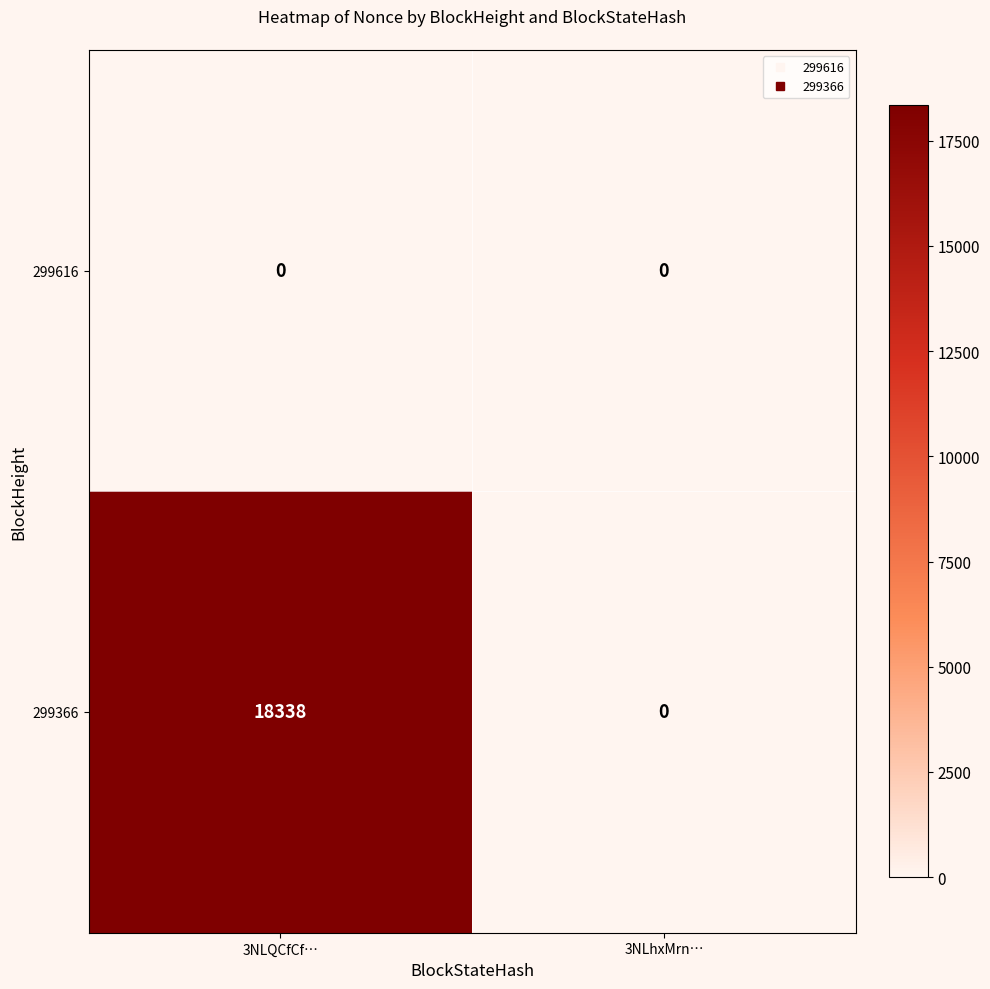

The value of 299616 at 3NLhxMrn… is 0. True or false?

True